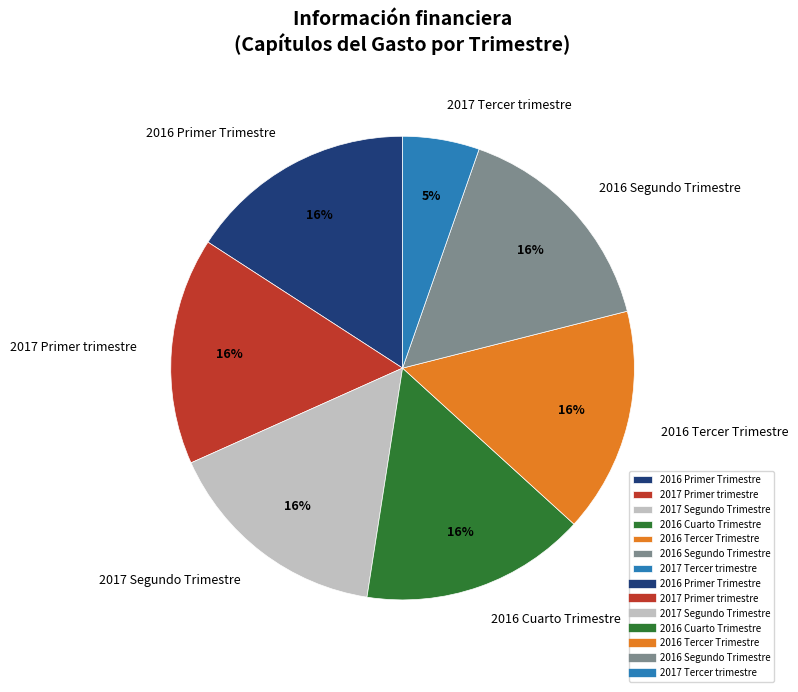

What percentage is the 2016 Segundo Trimestre slice, to the nearest percent?

16%